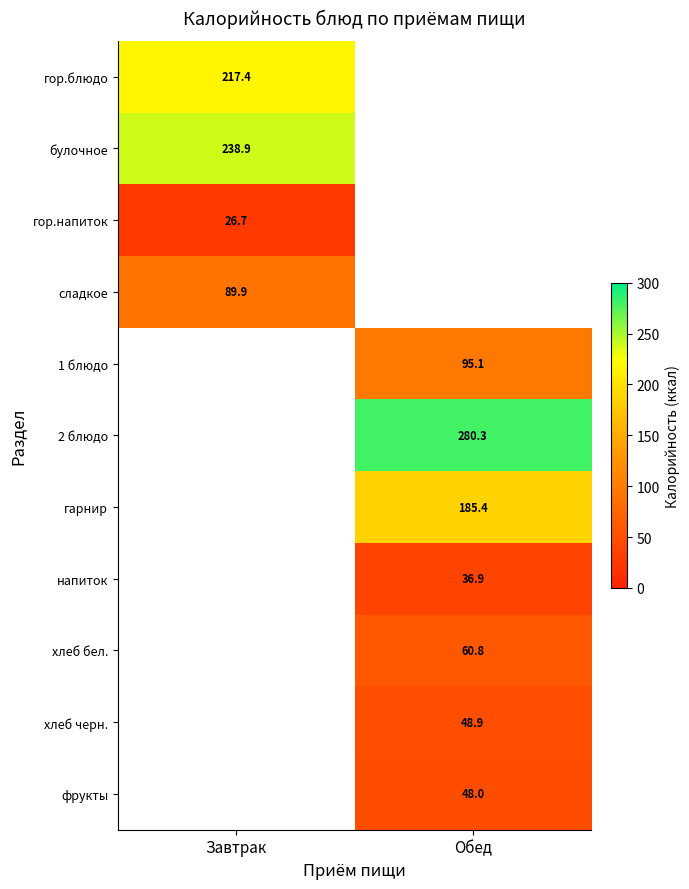

Is the value of хлеб черн. at Обед greater than the value of сладкое at Завтрак?

No